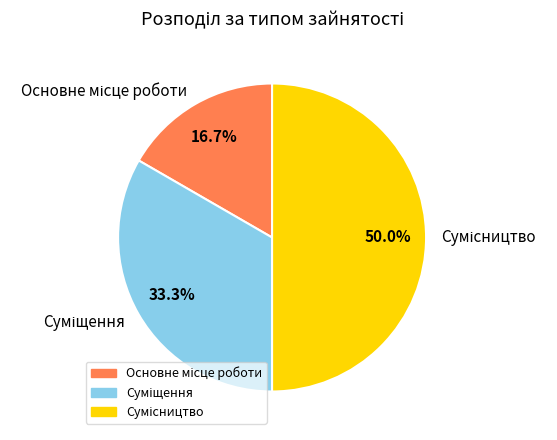

The Основне місце роботи slice represents 10% of the pie. True or false?

False